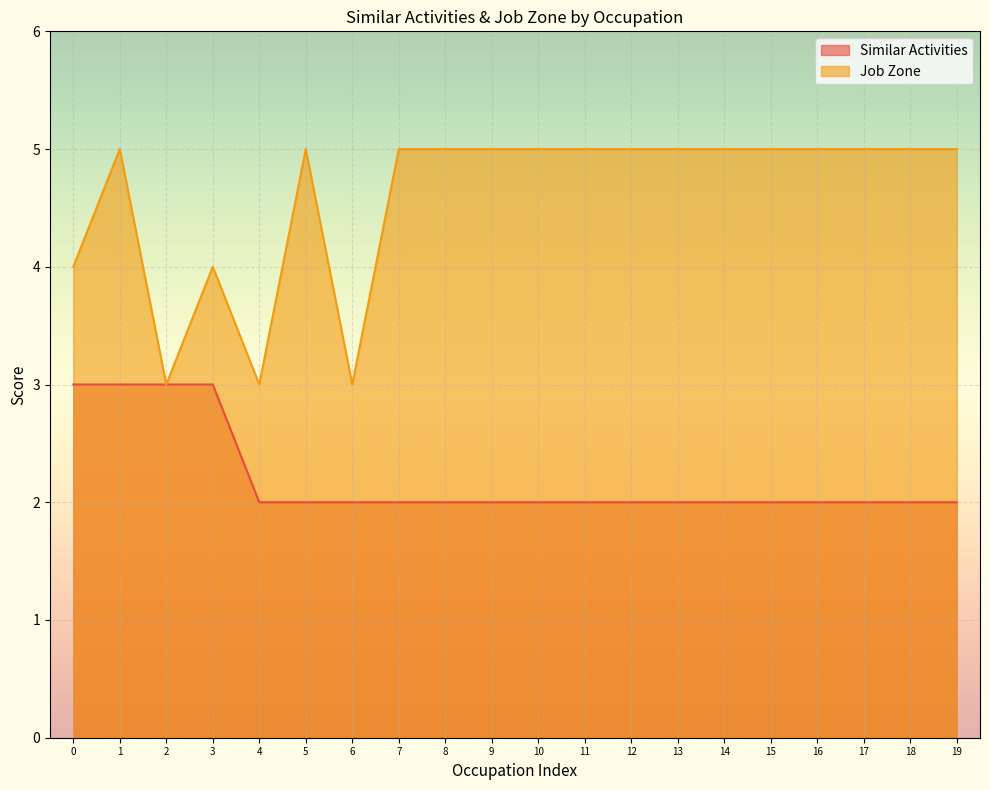

Is the value of Job Zone at 3 greater than the value of Similar Activities at 8?

Yes